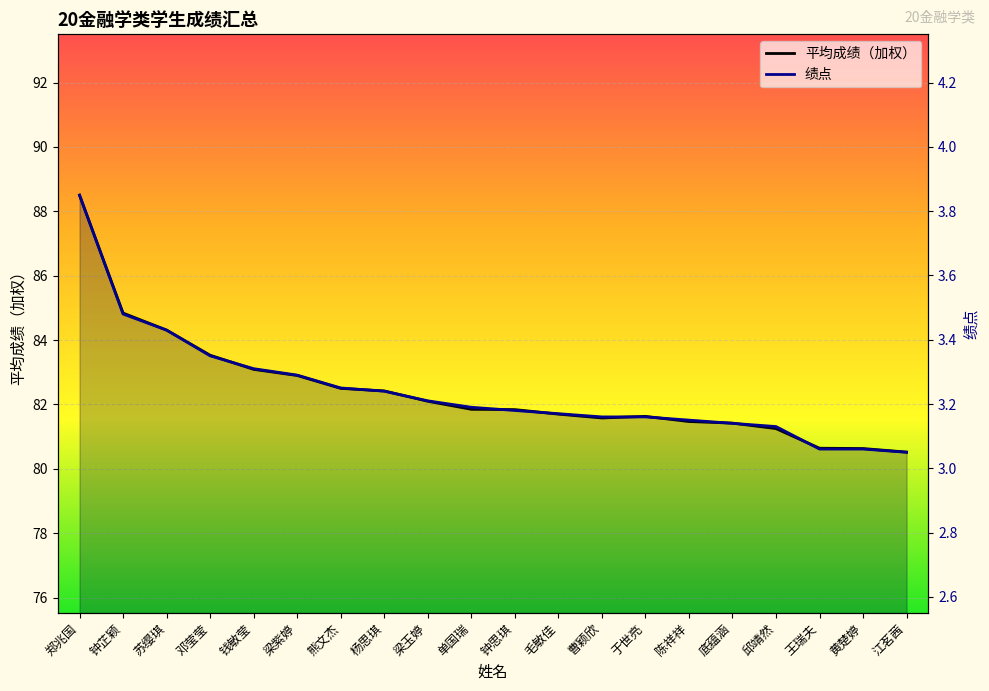

Is it true that 绩点 equals 0.8 at 底蕴涵?

False